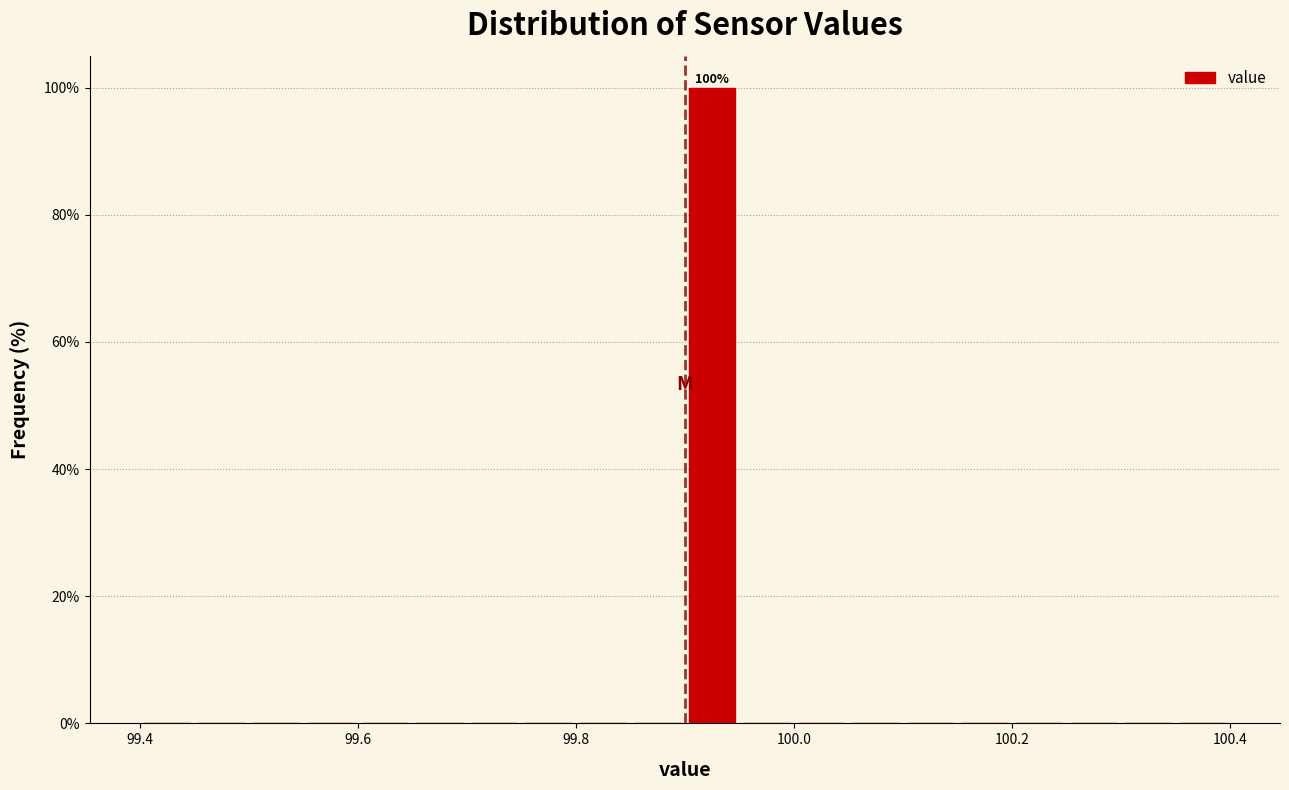

Read against the x-axis, roughly where is the centre of the tallest bar?

99.92